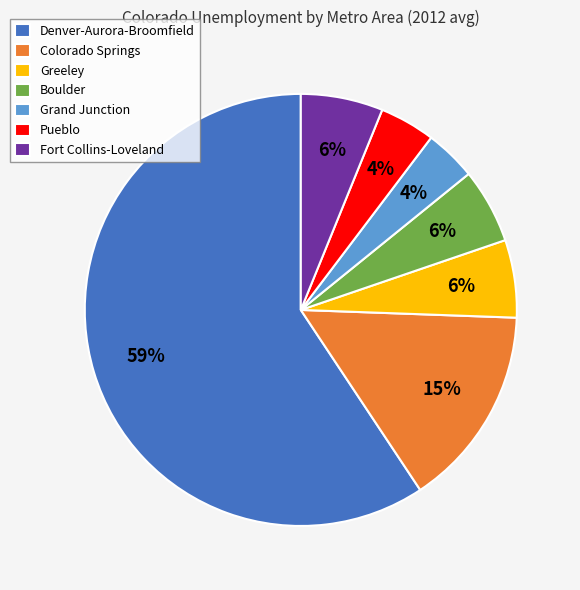

Is the sum of Fort Collins-Loveland and Denver-Aurora-Broomfield greater than half?

Yes